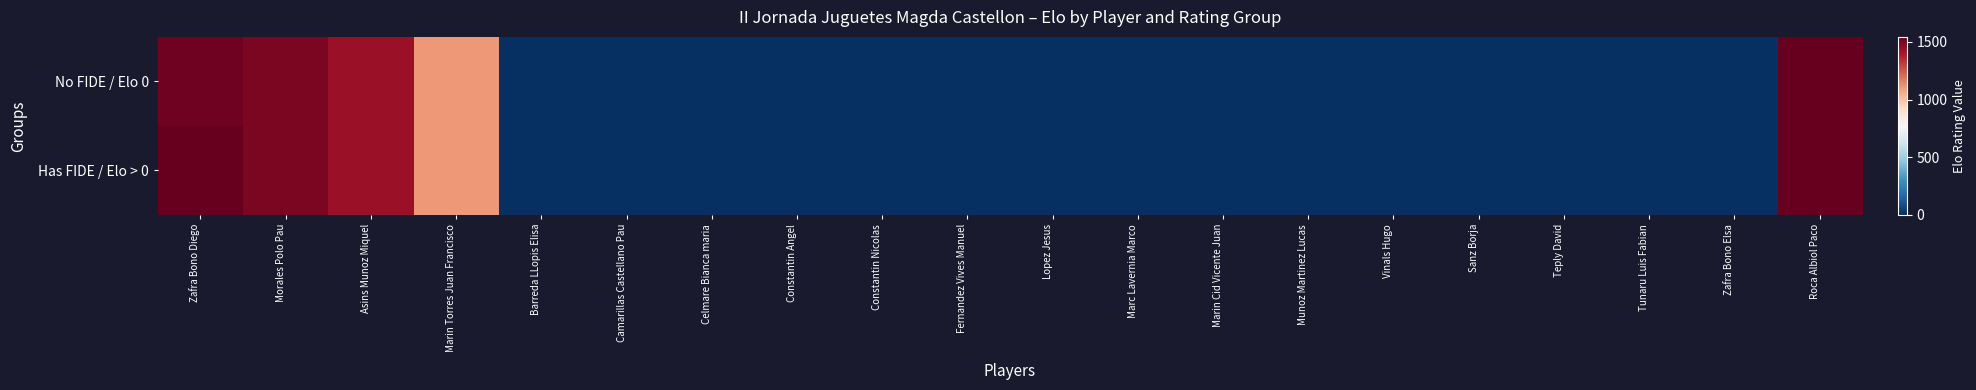

Between Asins Munoz Miquel and Constantin Nicolas, which series saw the biggest shift?

No FIDE / Elo 0